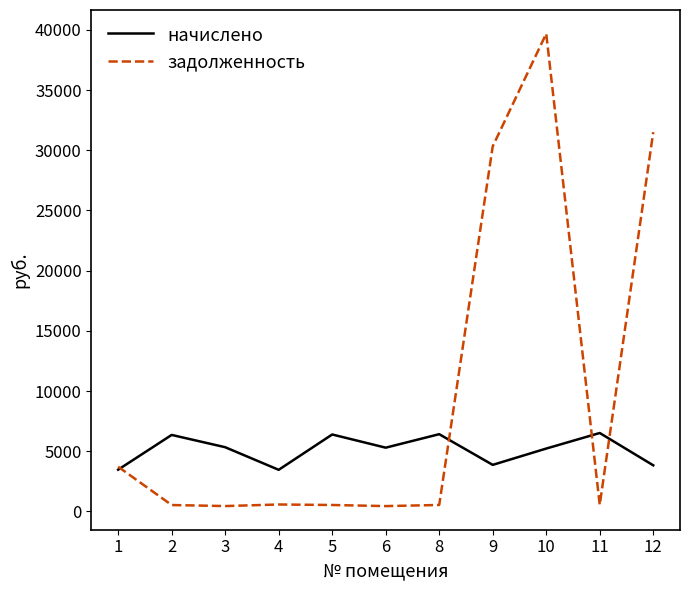

True or false: начислено and задолженность intersect in this chart.

True